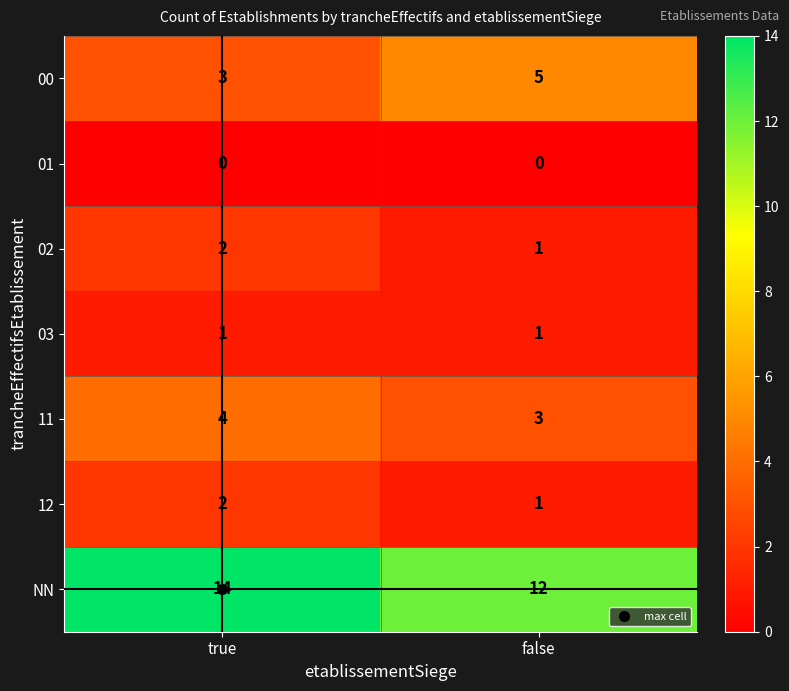

Rank the categories by 12 value from lowest to highest.

false, true